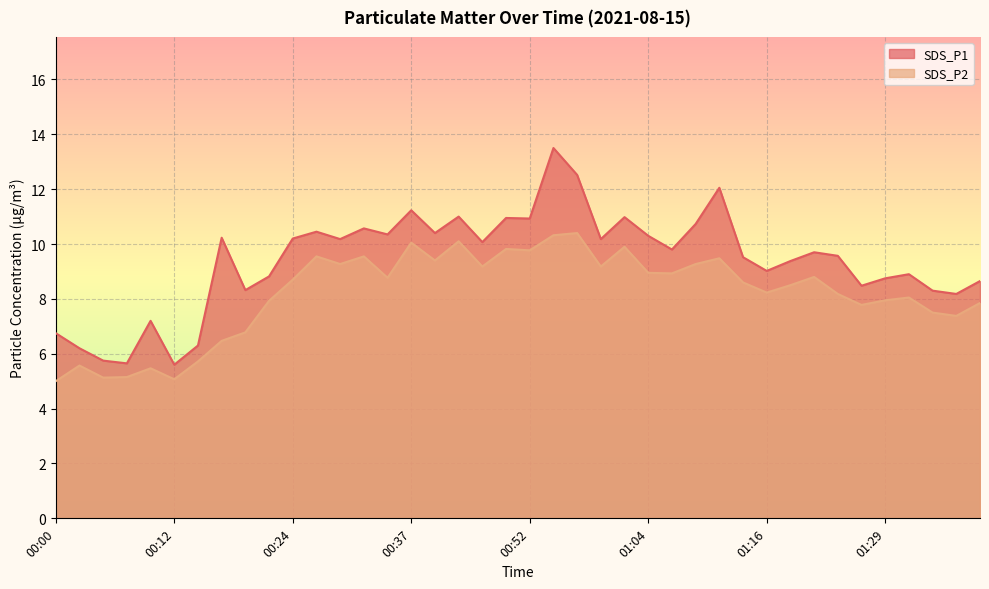

What position from the right is 00:52?

20